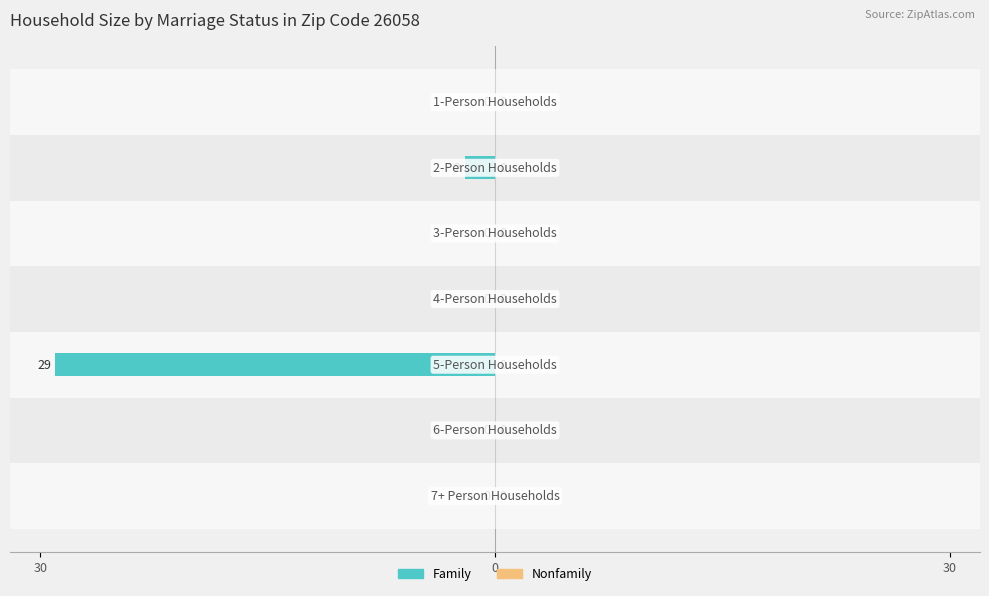

Are the bars horizontal?

Yes